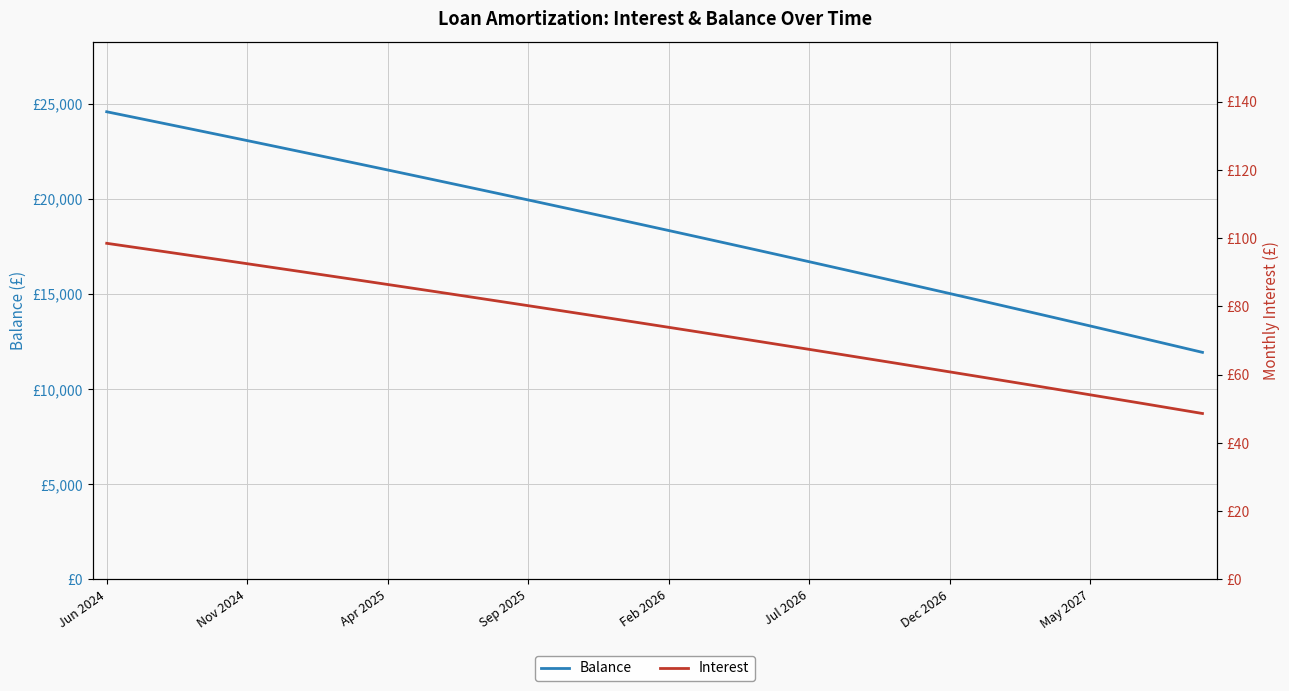

List the labels in order of Balance value, smallest first.

39, 38, 37, 36, 35, 34, 33, 32, 31, 30, 29, 28, 27, 26, 25, 24, 23, 22, 21, 20, 19, 18, 17, 16, 15, 14, 13, 12, 11, 10, 9, 8, May 2027, Dec 2026, Jul 2026, Feb 2026, Sep 2025, Apr 2025, Nov 2024, Jun 2024